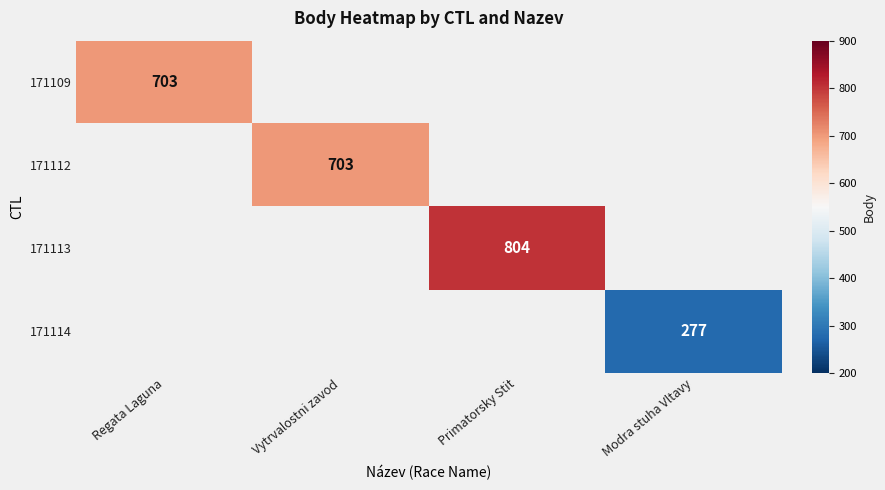

The 171109 series shows 703 at Regata Laguna. True or false?

True